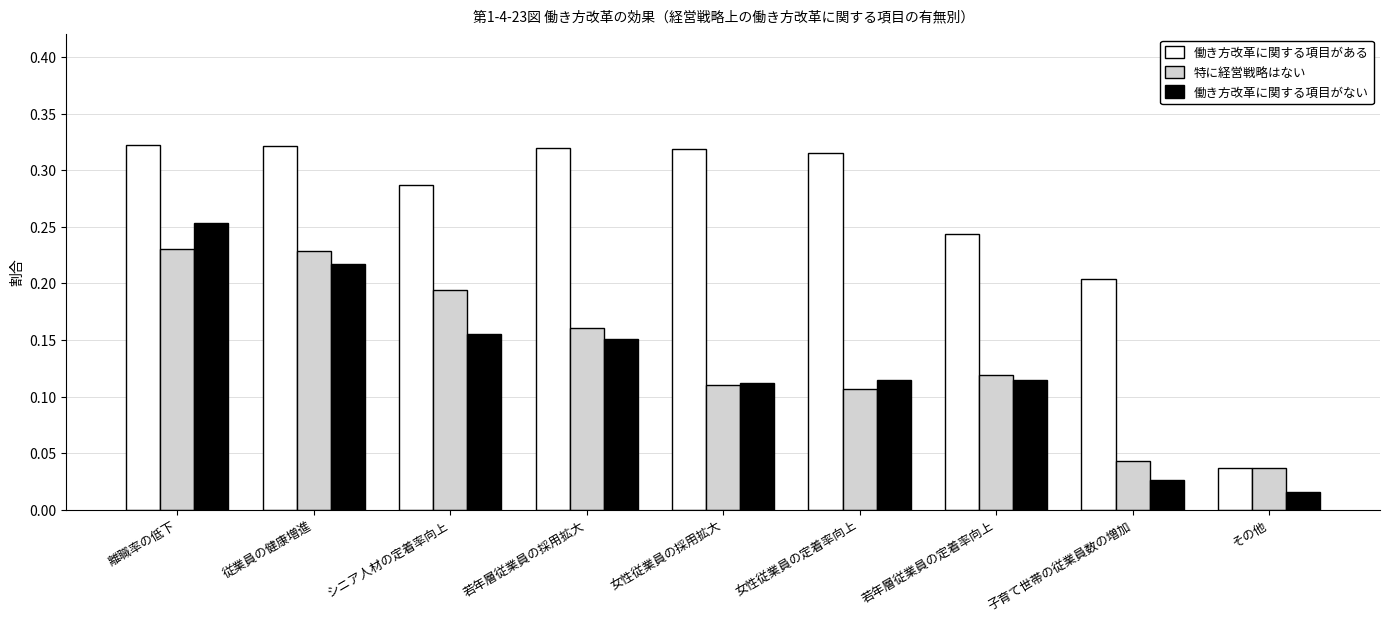

What position from the right is 若年層従業員の定着率向上?

3